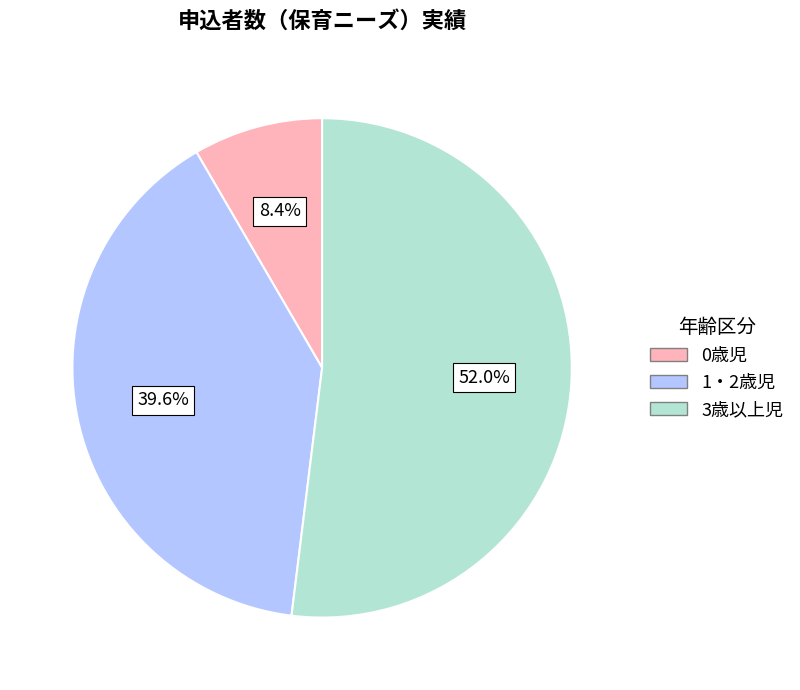

Approximately how many times larger is the value at 3歳以上児 compared to 0歳児?

6.2